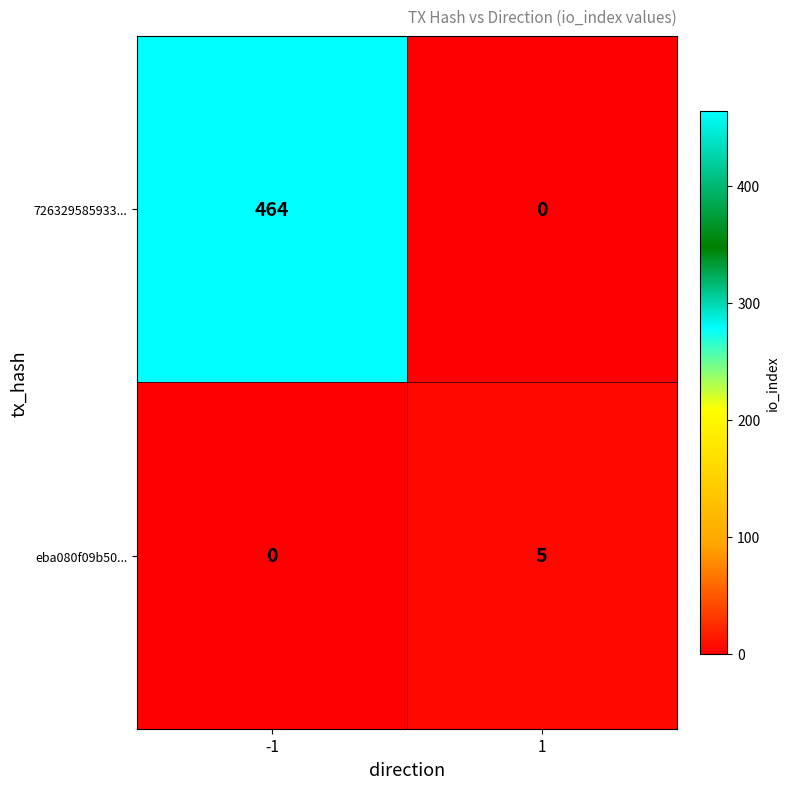

Read the 726329585933... value at -1.

464